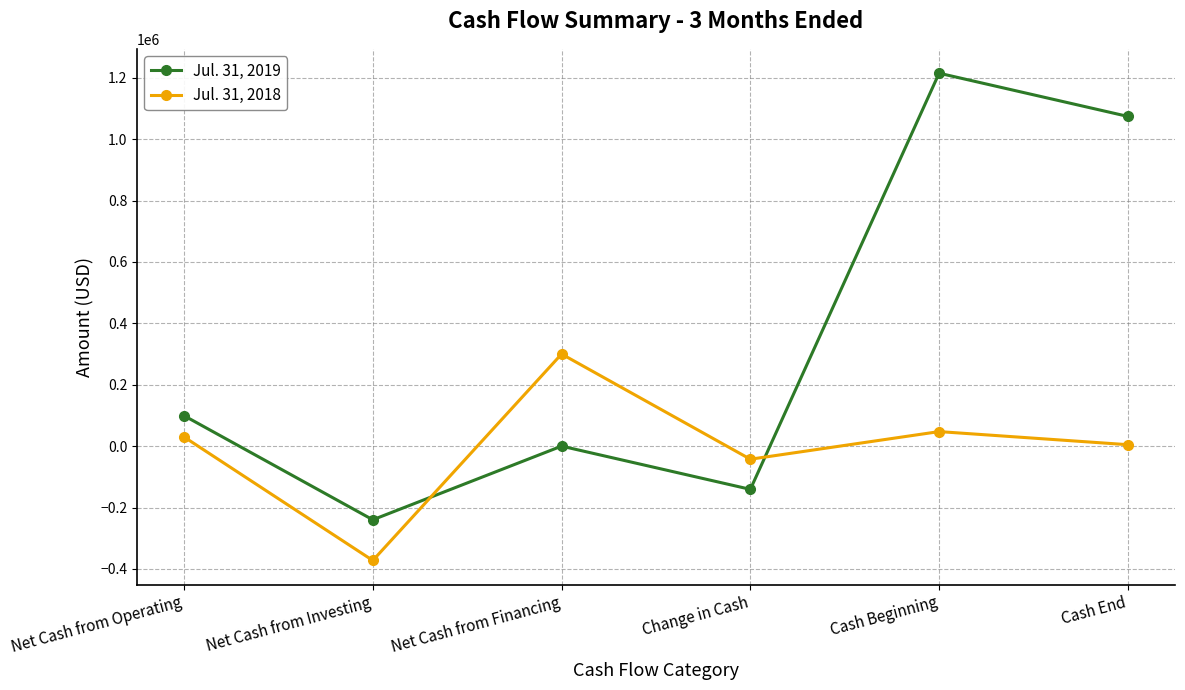

What is the sum of all Jul. 31, 2019 values?

2007178